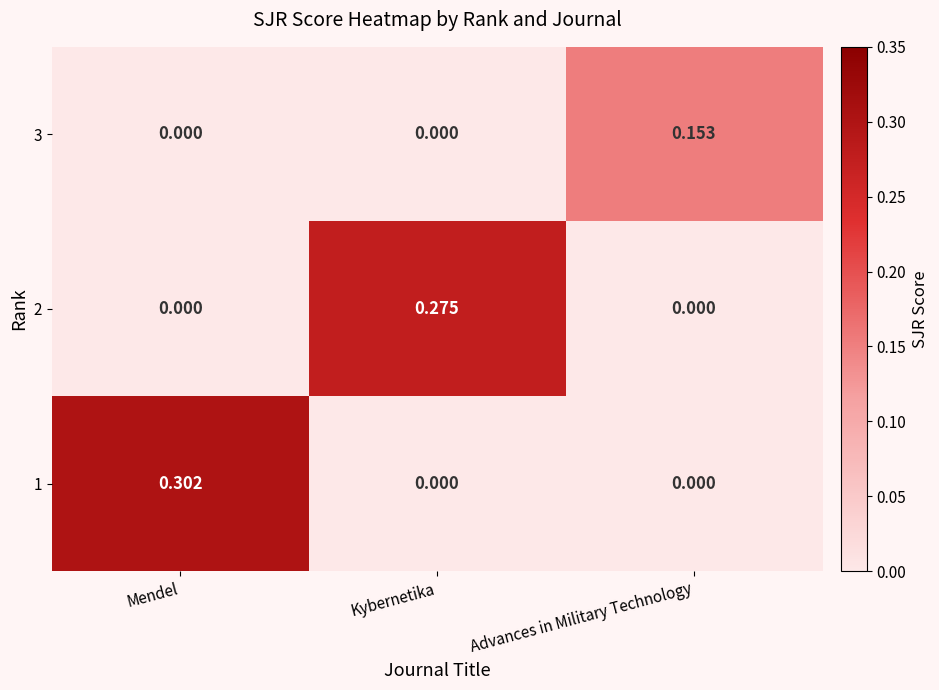

List the series in order of their peak value, lowest first.

3, 2, 1